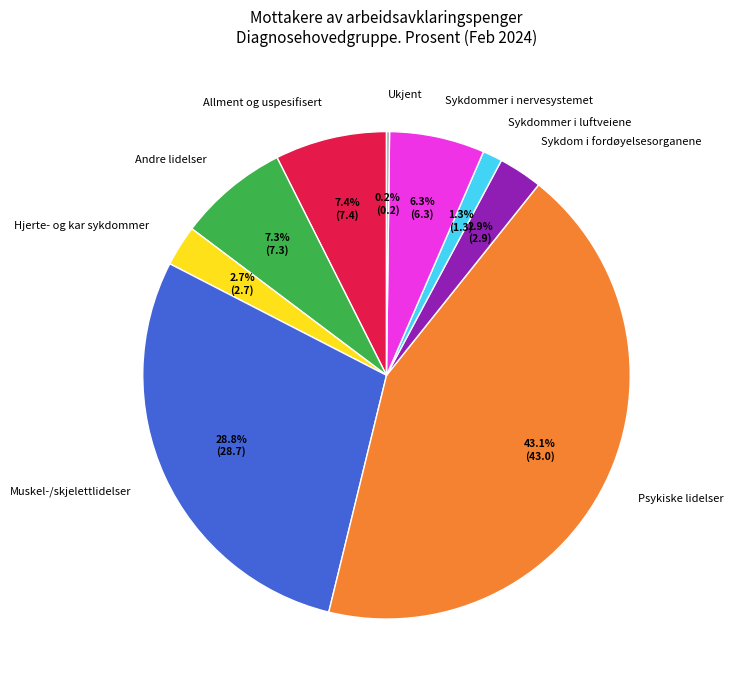

Is the sum of Muskel-/skjelettlidelser and Sykdommer i luftveiene greater than half?

No